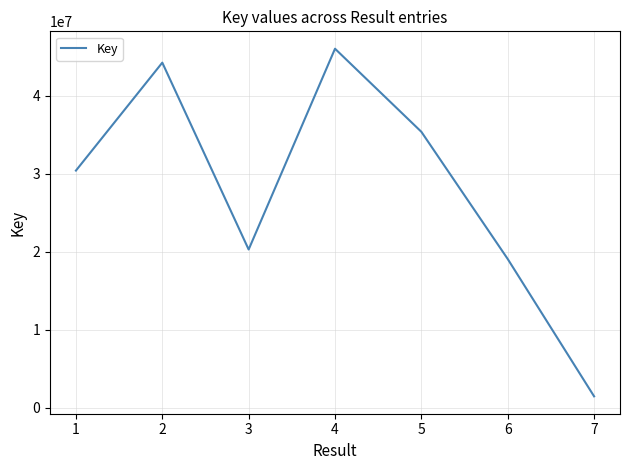

Reading right to left, what are all the values shown in this chart?

1485087	19088474	35393237	46046072	20308515	44260791	30424431